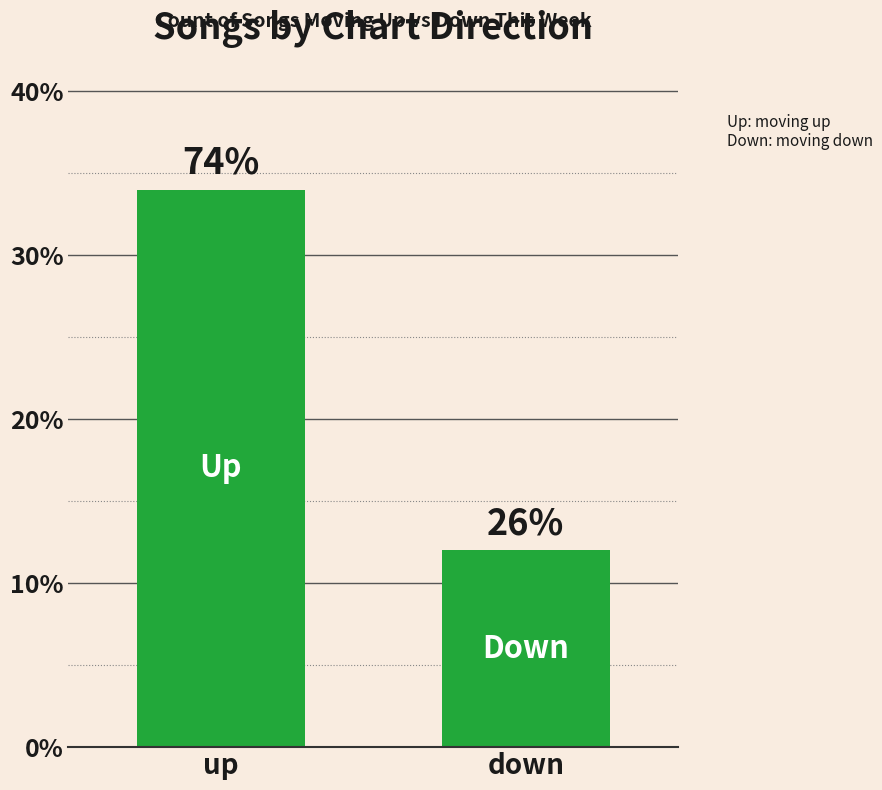

Reading right to left, transcribe all the data shown in this chart.

down=12	up=34